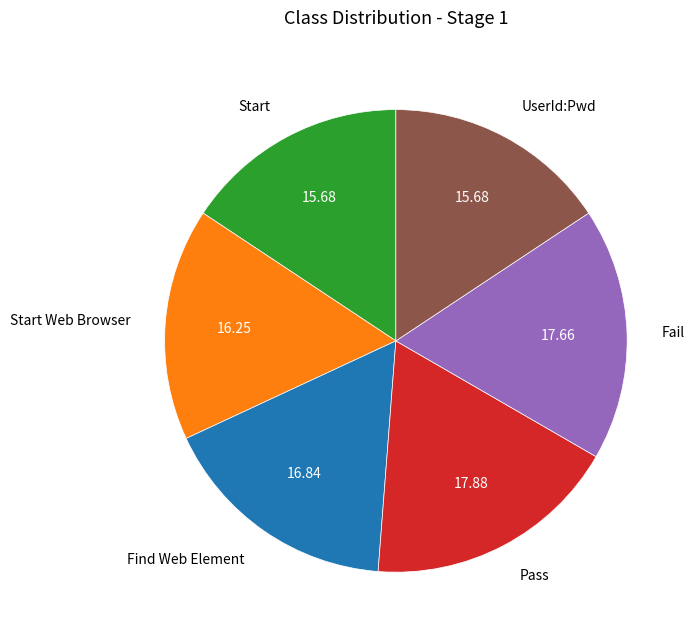

Is the sum of Find Web Element and Start greater than half?

No